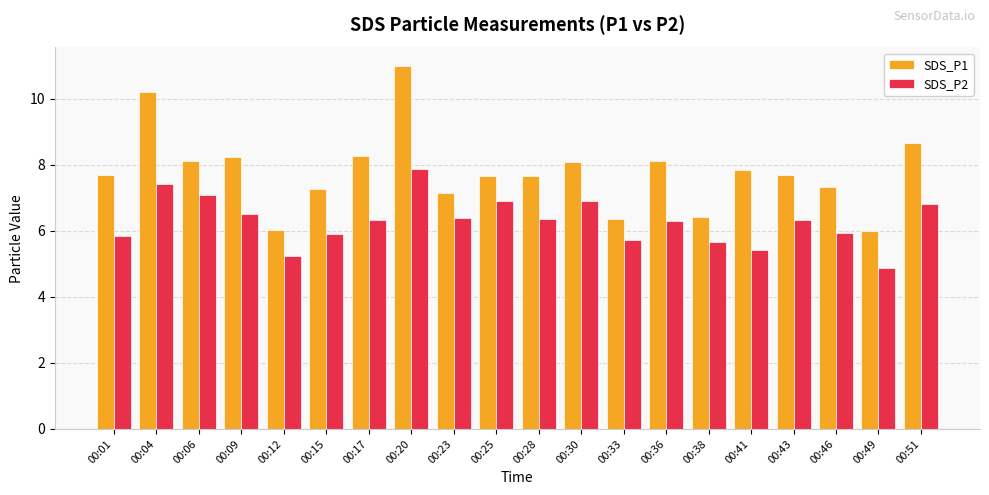

What are all the series names shown in the legend?

SDS_P1, SDS_P2